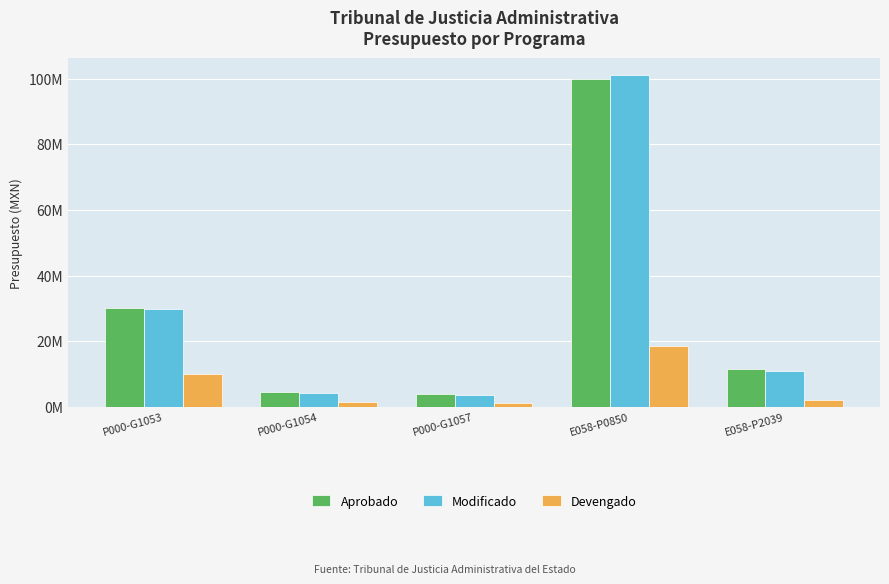

Which series has the largest total across all categories?

Modificado